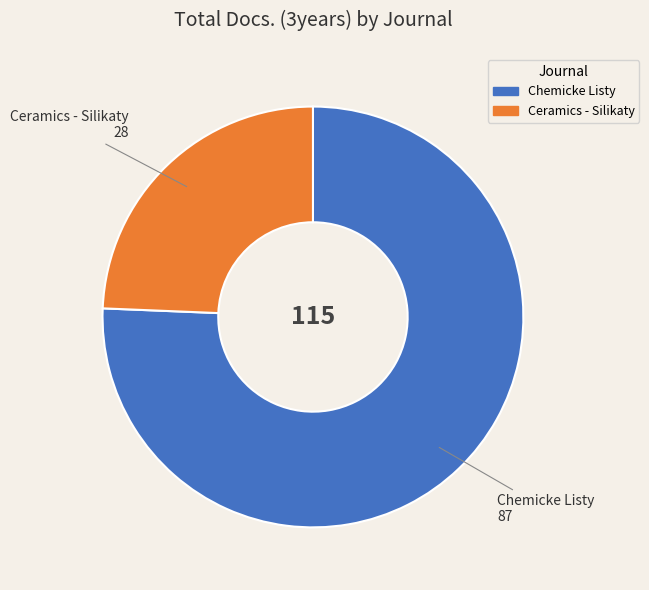

Does Chemicke Listy account for over 50% of the chart?

Yes